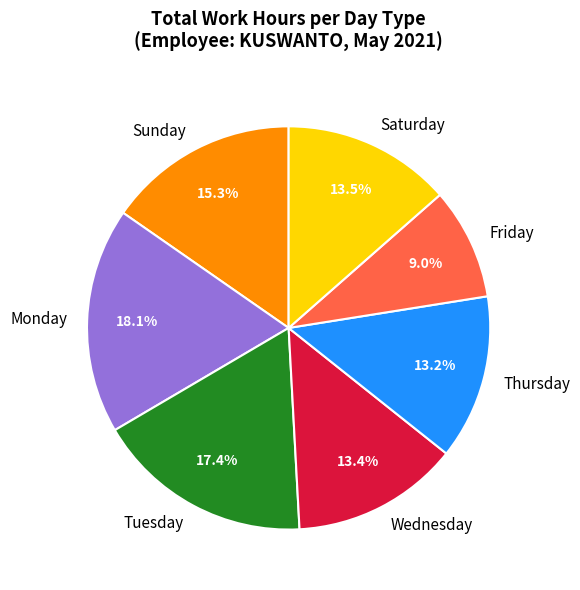

Approximately how many times larger is the value at Tuesday compared to Sunday?

1.1